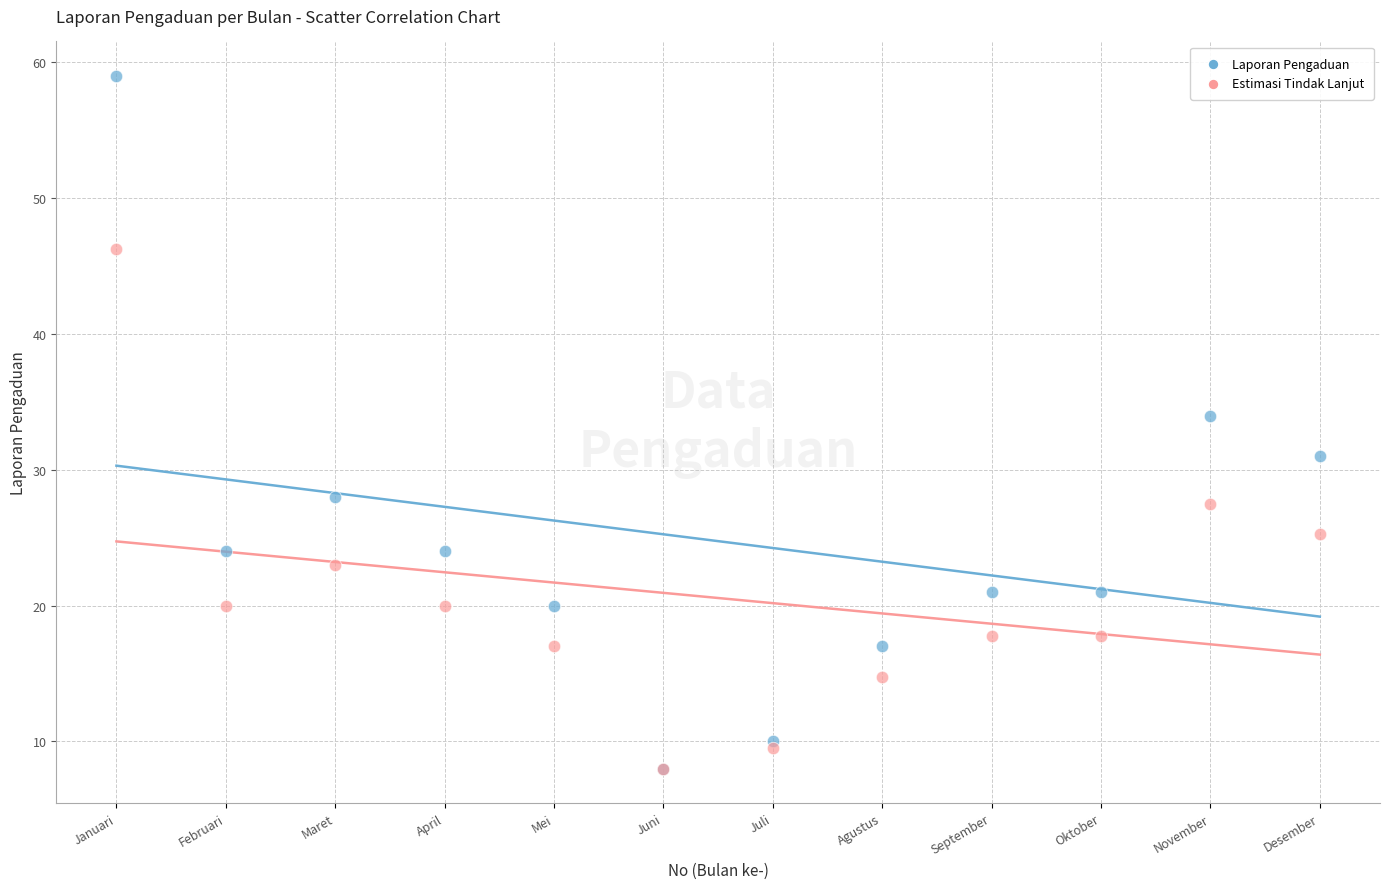

In the Laporan Pengaduan series, what Y value is closest to 33?

34.0